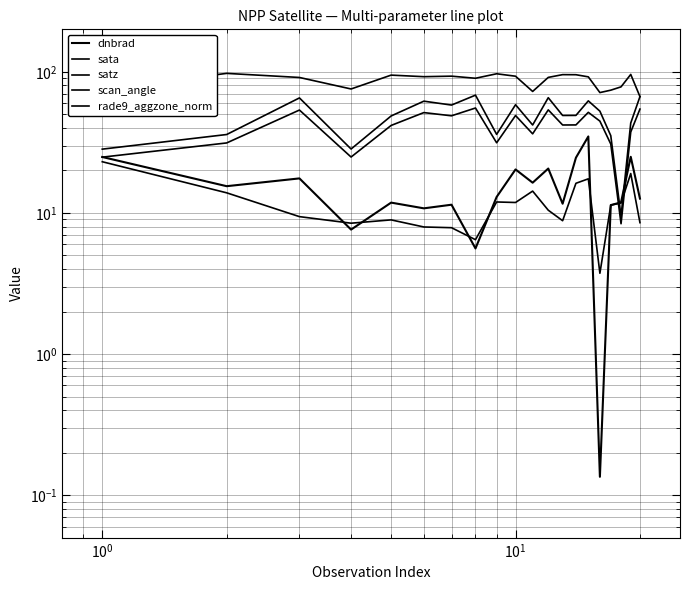

What is the maximum value for rade9_aggzone_norm?

23.1